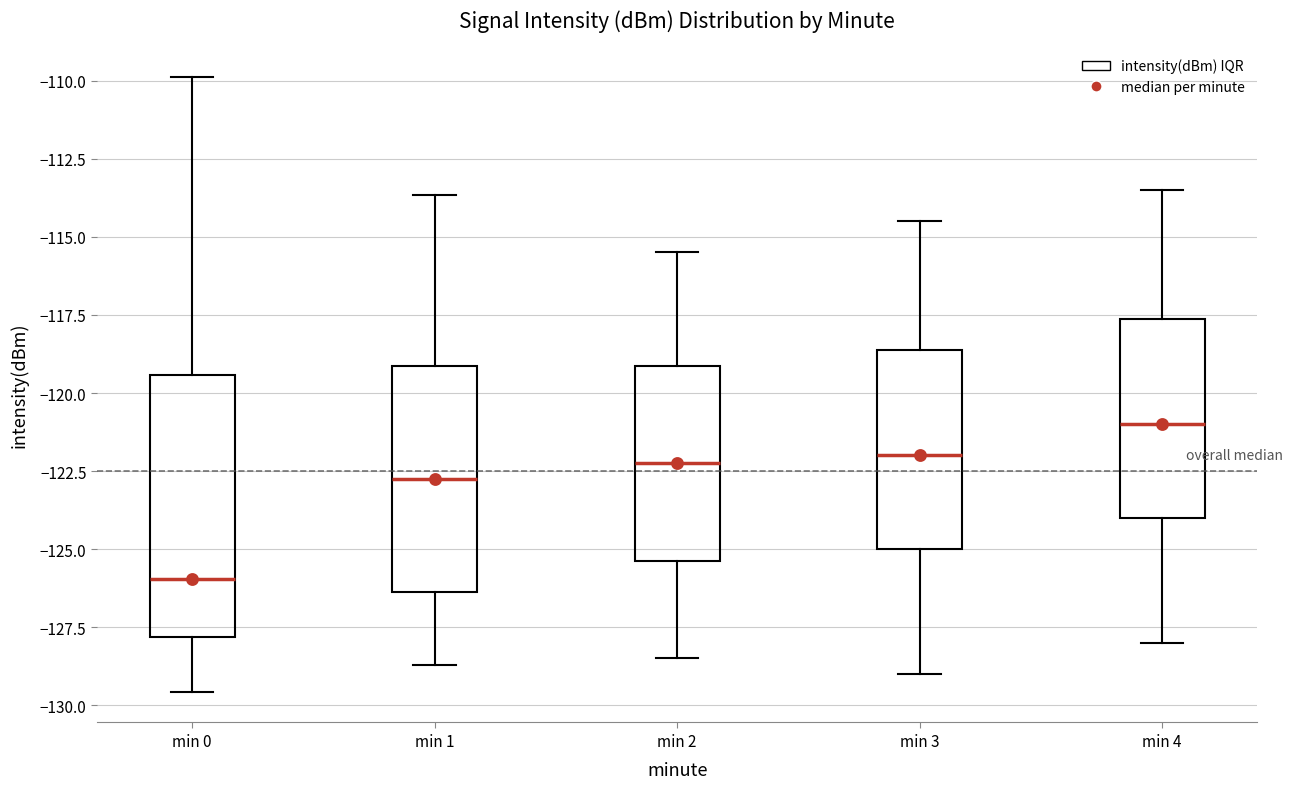

Reading left to right, read every box against the y-axis: the position of its median line, the range the box covers, and the ends of its whiskers. The values are not printed on the chart, so give them approximately, as read against the axis.

min 0: median -126.0, box -128.0 to -119.5, whiskers -129.5 to -110.0
min 1: median -122.5, box -126.5 to -119.0, whiskers -128.5 to -113.5
min 2: median -122.0, box -125.5 to -119.0, whiskers -128.5 to -115.5
min 3: median -122.0, box -125.0 to -118.5, whiskers -129.0 to -114.5
min 4: median -121.0, box -124.0 to -117.5, whiskers -128.0 to -113.5